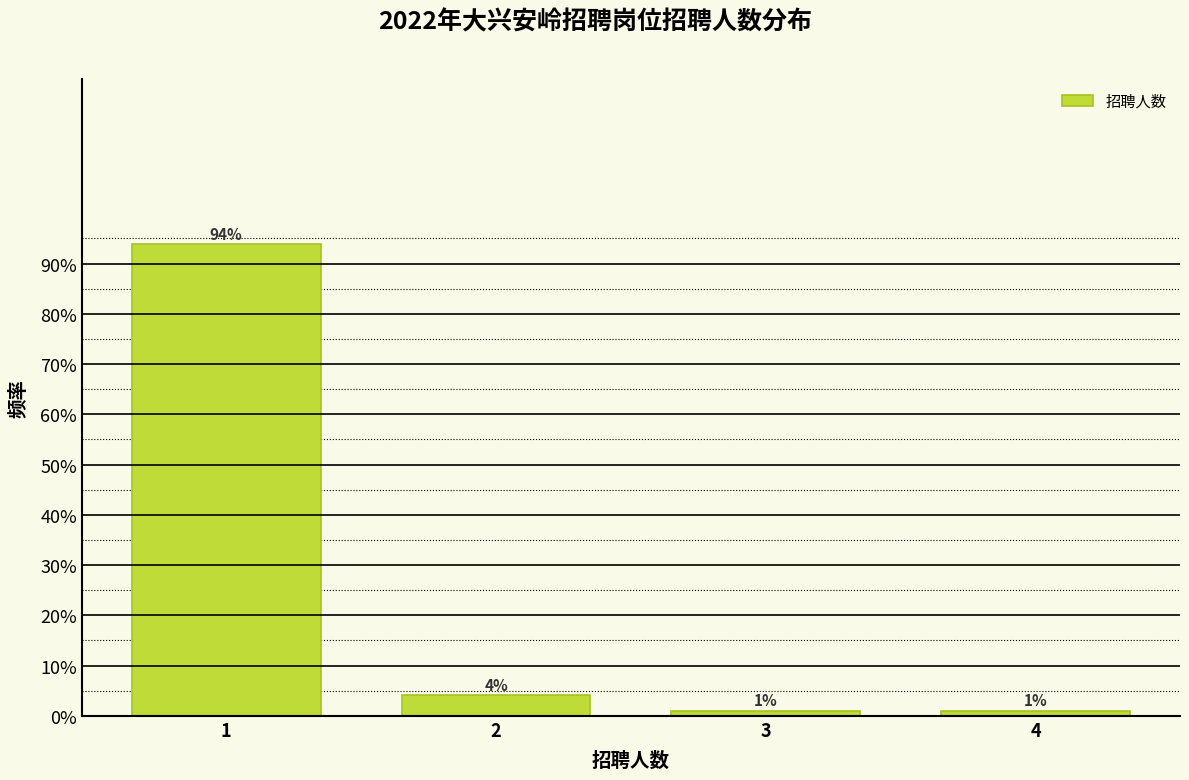

Does the chart contain any negative values?

No